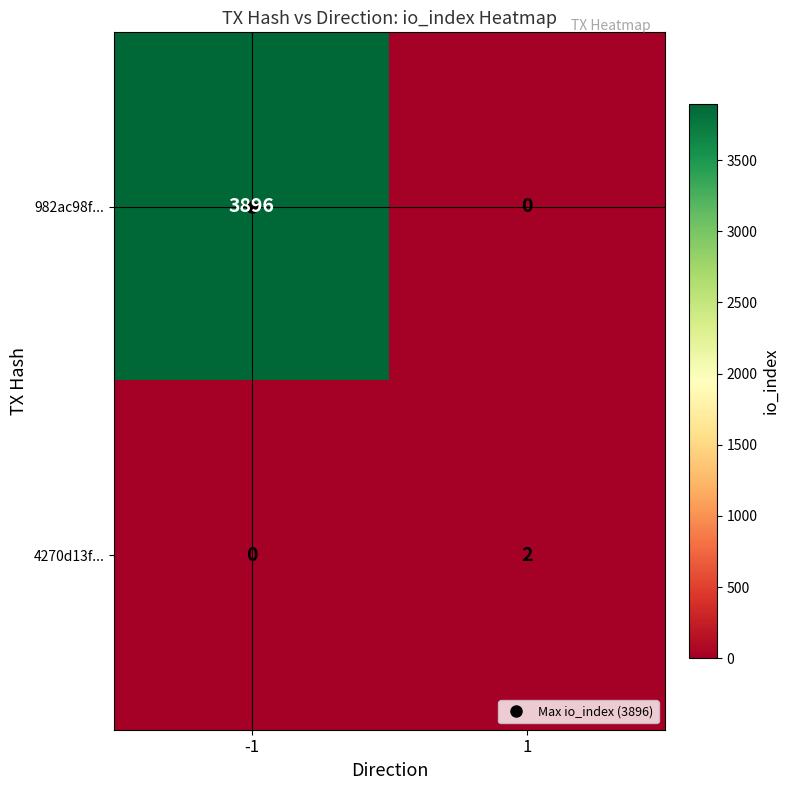

The value of 982ac98f... at -1 is 2162. True or false?

False